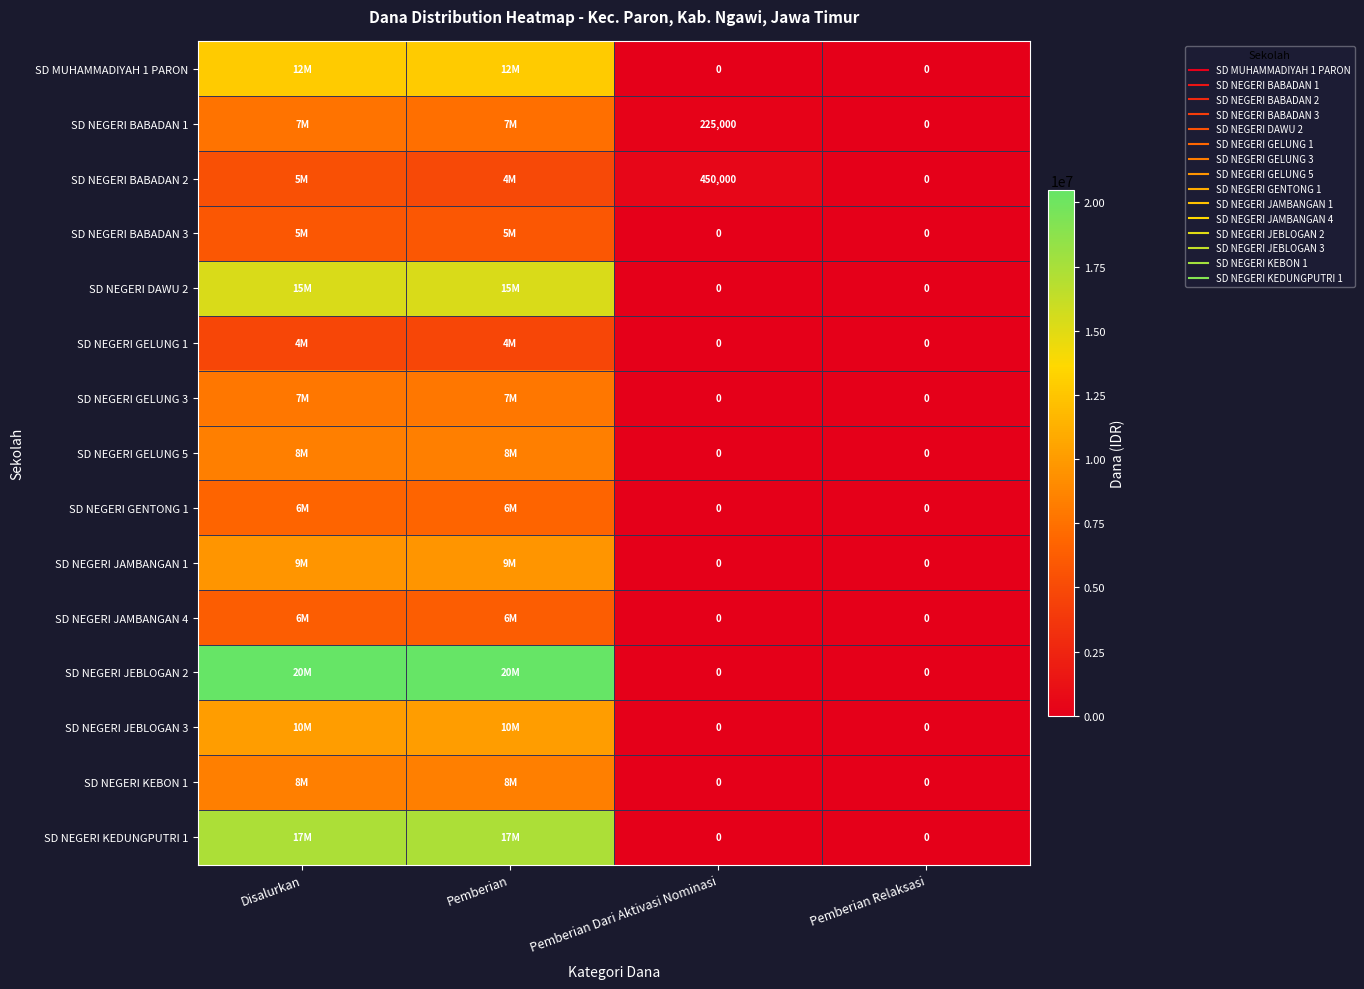

Between Pemberian and Pemberian Dari Aktivasi Nominasi, which series saw the biggest shift?

SD NEGERI JEBLOGAN 2